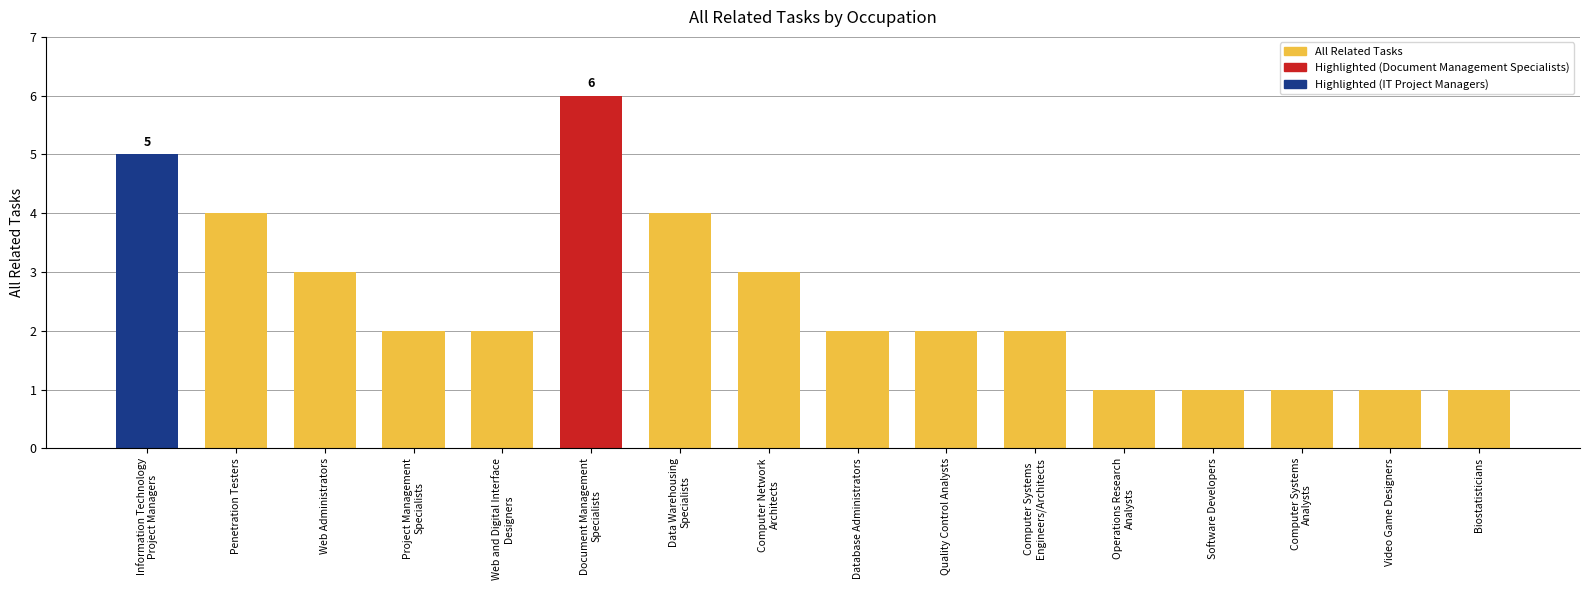

What is the label of the 7th bar from the left?

Data Warehousing
Specialists